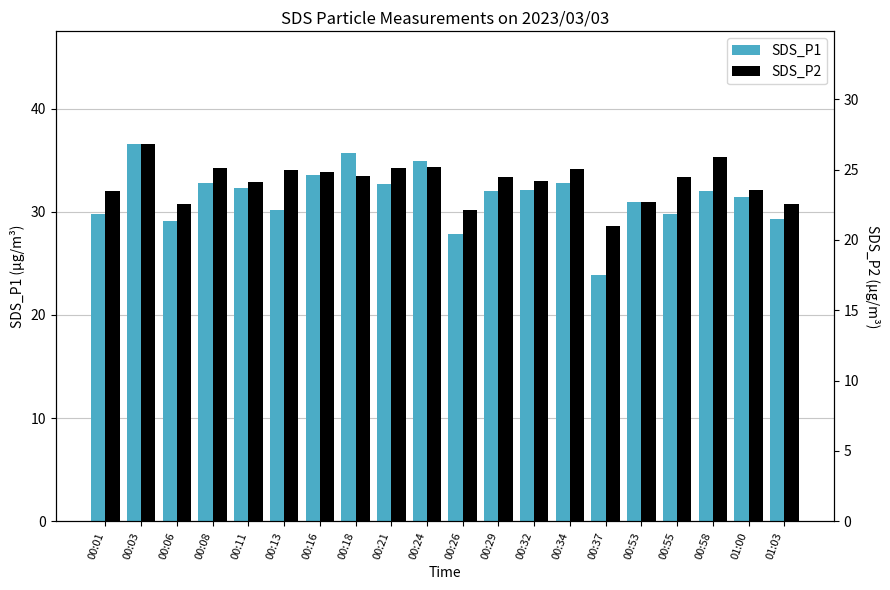

What is the difference between the second highest and minimum values in the SDS_P1 series?

11.8